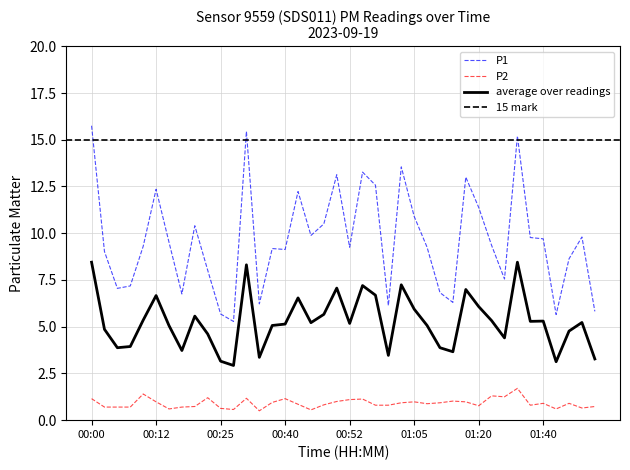

True or false: P2 has a value of 1.3 at 01:20.

False